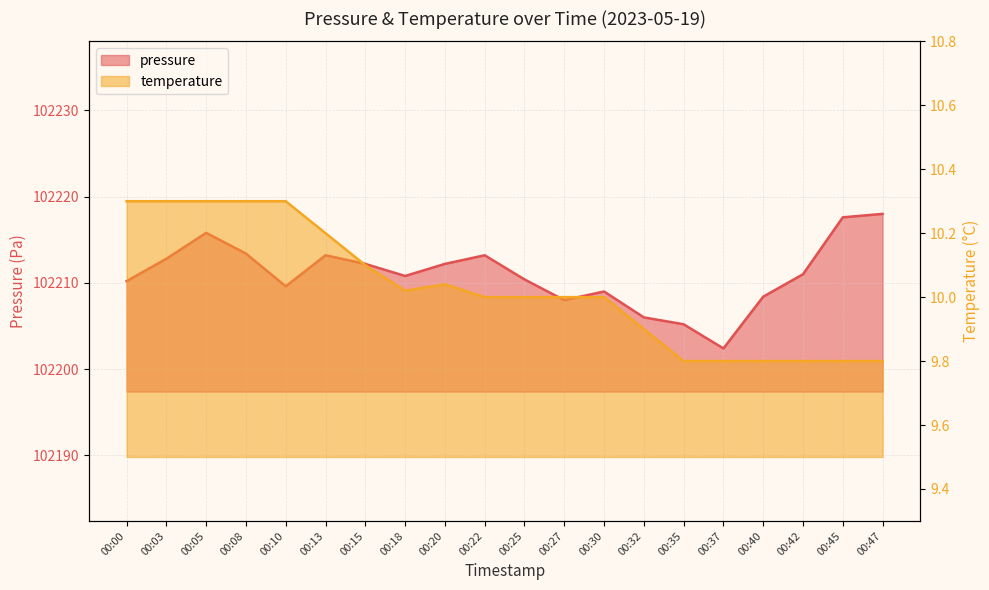

At 00:42, list the series in order from smallest to largest.

temperature, pressure